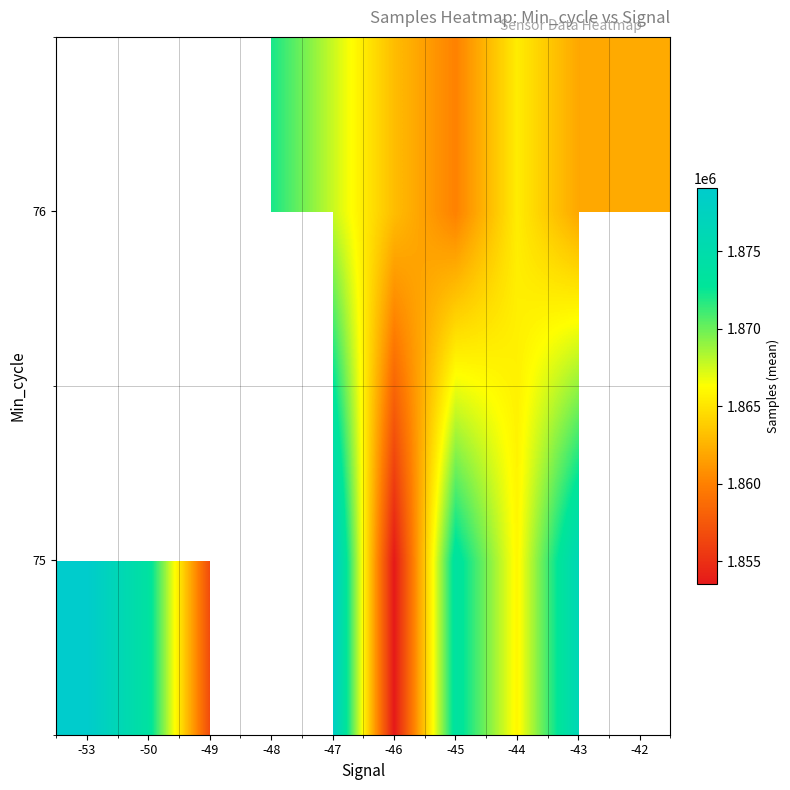

Reading left to right, list all the values displayed in this chart.

75: -53=1879121.0	-50=1873705.0	-49=1856763.0	-48=0.0	-47=1878449.7	-46=1853531.0	-45=1873617.5	-44=1865914.0	-43=1876249.0	-42=0.0
76: -53=0.0	-50=1869494.0	-49=0.0	-48=1872124.7	-47=1867720.5	-46=1863038.3	-45=1860033.0	-44=1865402.0	-43=1861922.2	-42=1862125.0